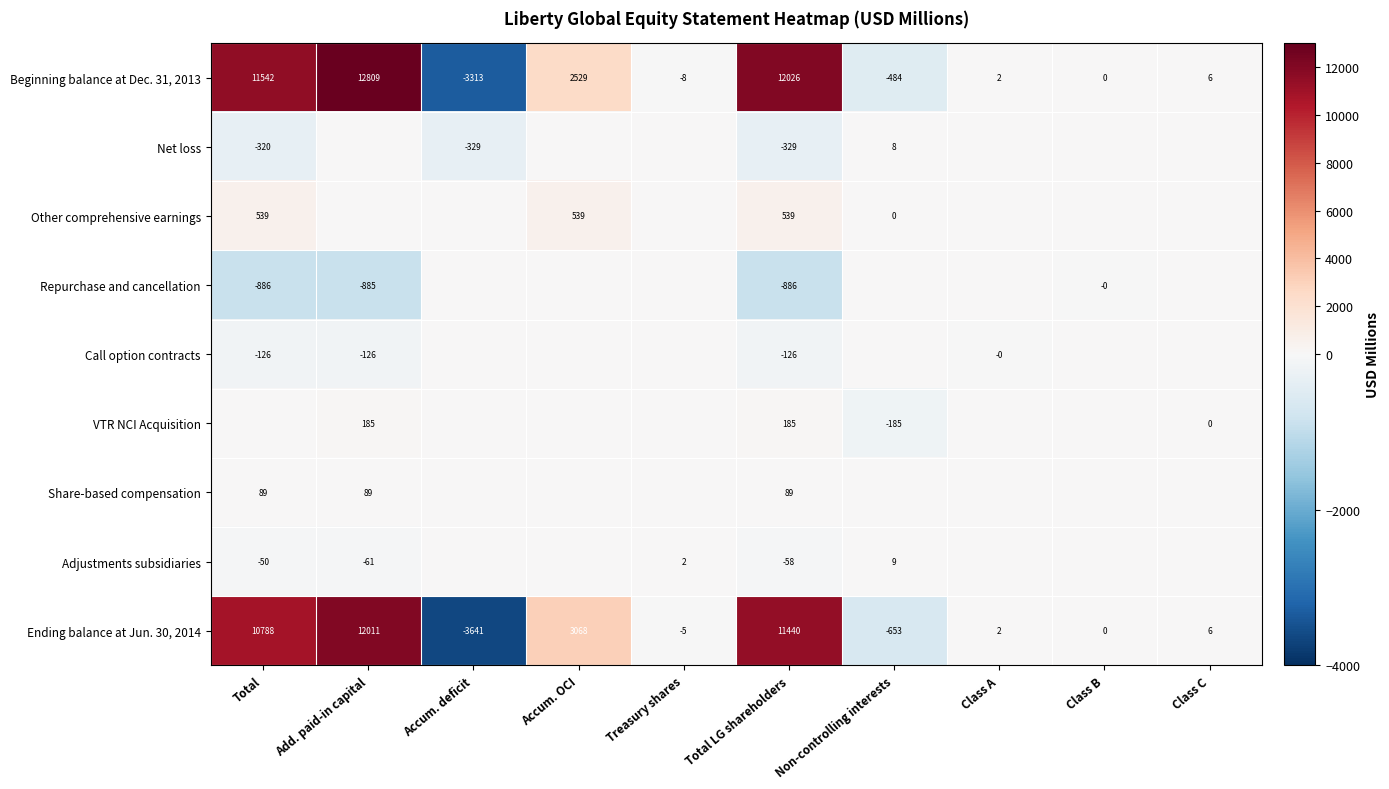

Is it true that Beginning balance at Dec. 31, 2013 equals 1071 at Accum. OCI?

False